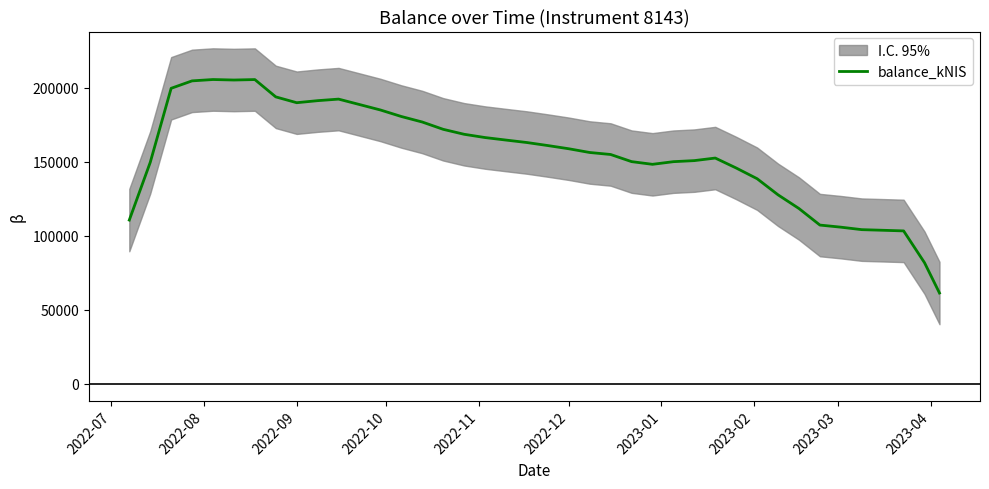

What is the minimum value for balance_kNIS?

61348.3